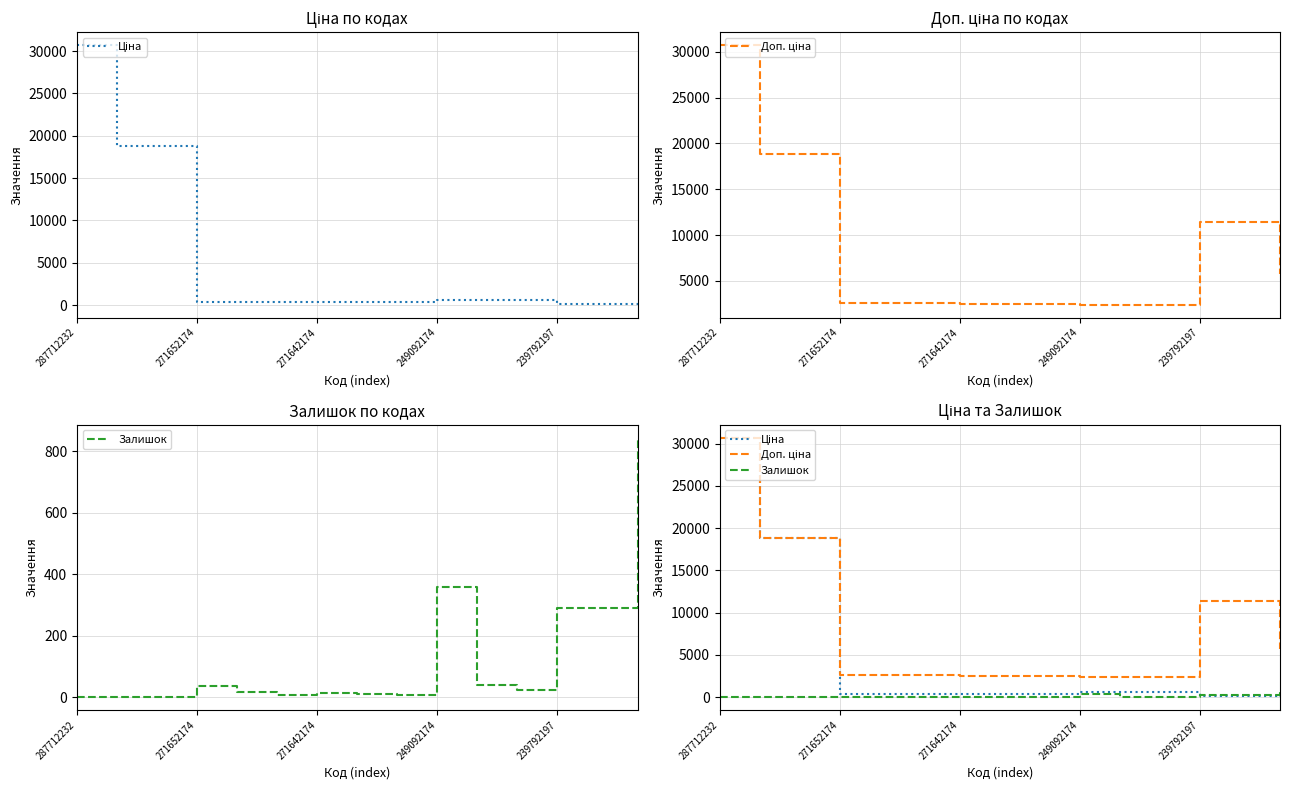

True or false: Залишок has more than 2 points higher than both neighbors.

True